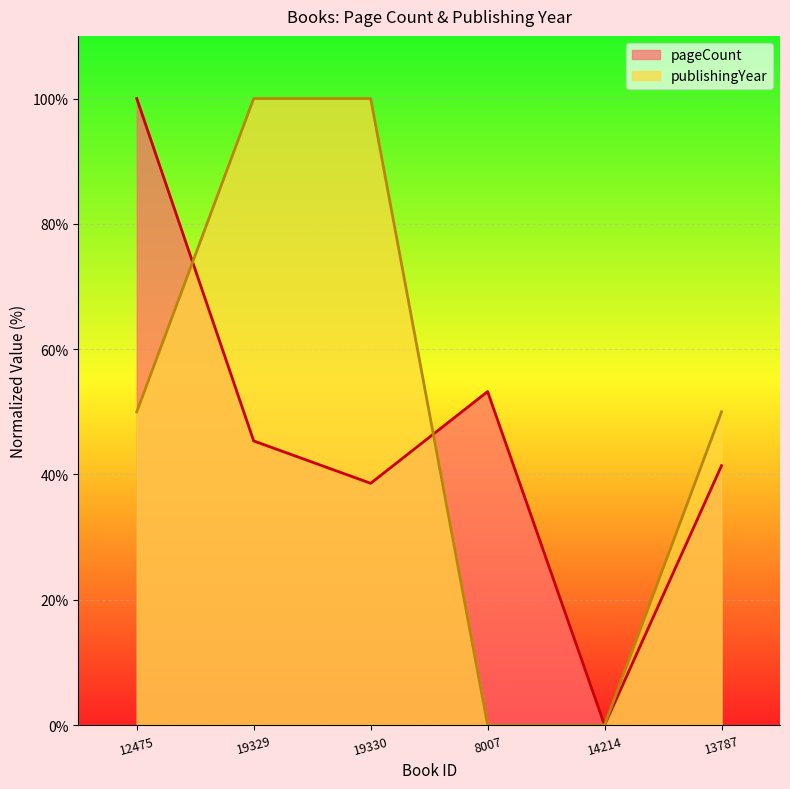

How many lines are shown in the chart?

2